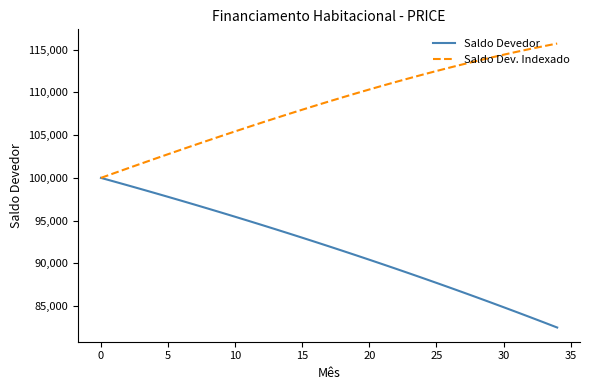

What is the minimum value for Saldo Devedor?

82499.6